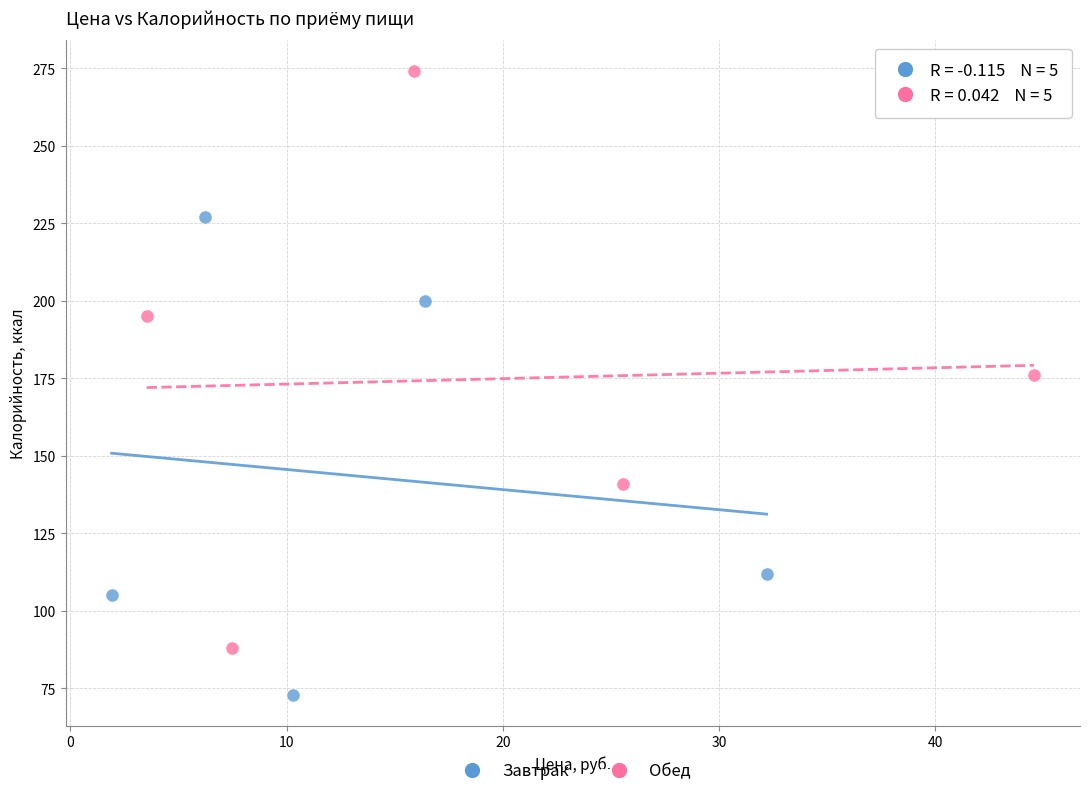

Which series has the widest spread of Y values?

Обед